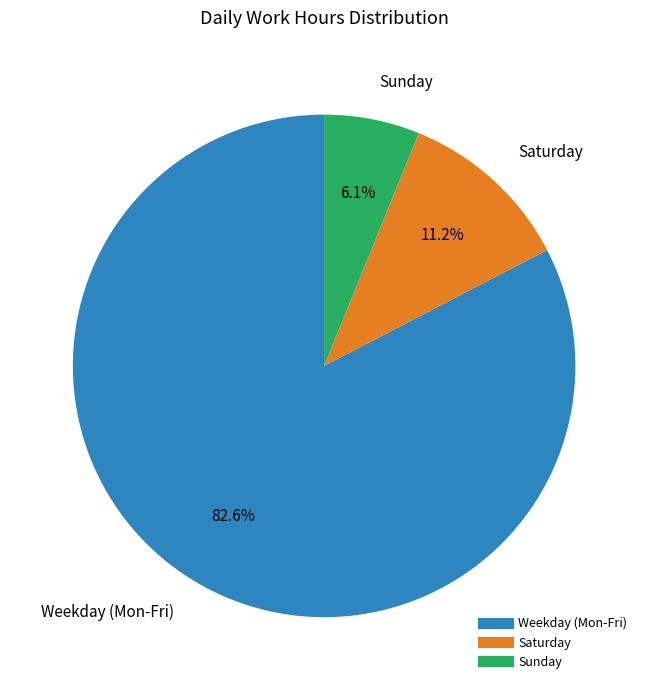

Does any single category account for the majority?

Yes